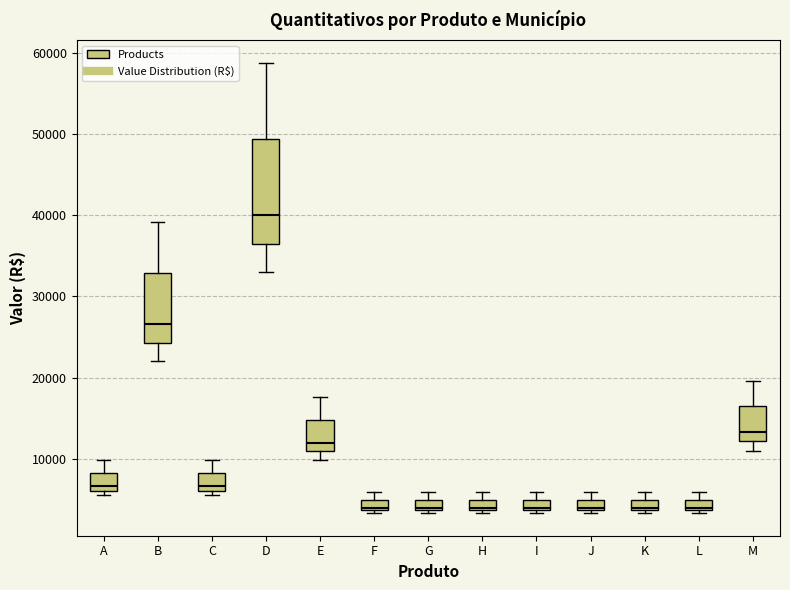

Which box is the tallest, from its lower edge to its upper edge?

D